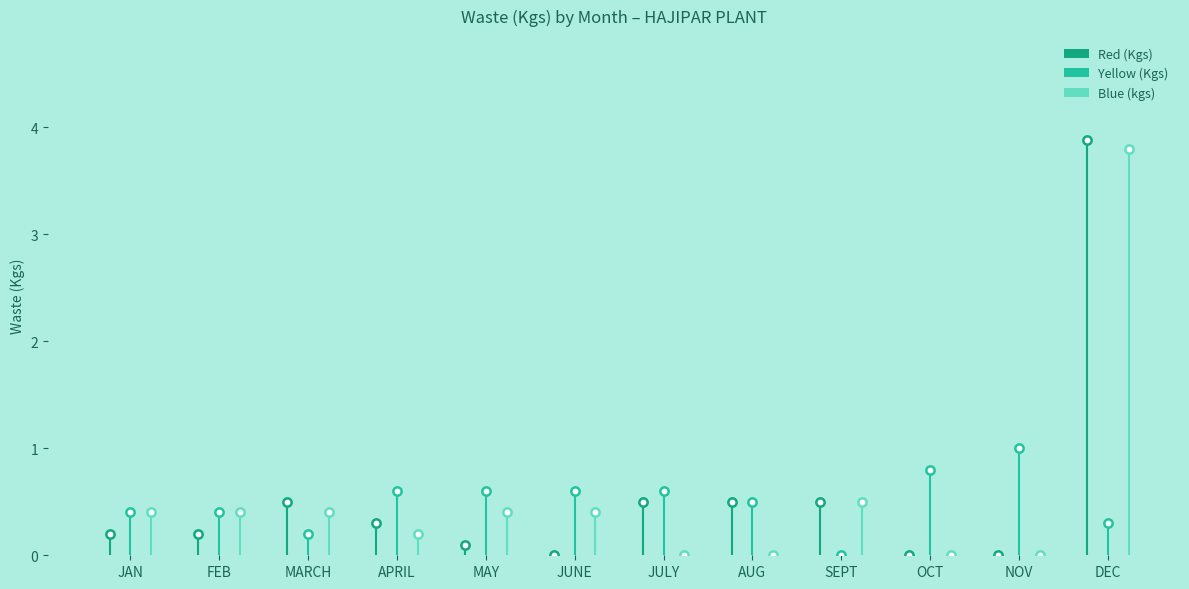

Are the bars grouped side by side (vs. stacked)?

Yes